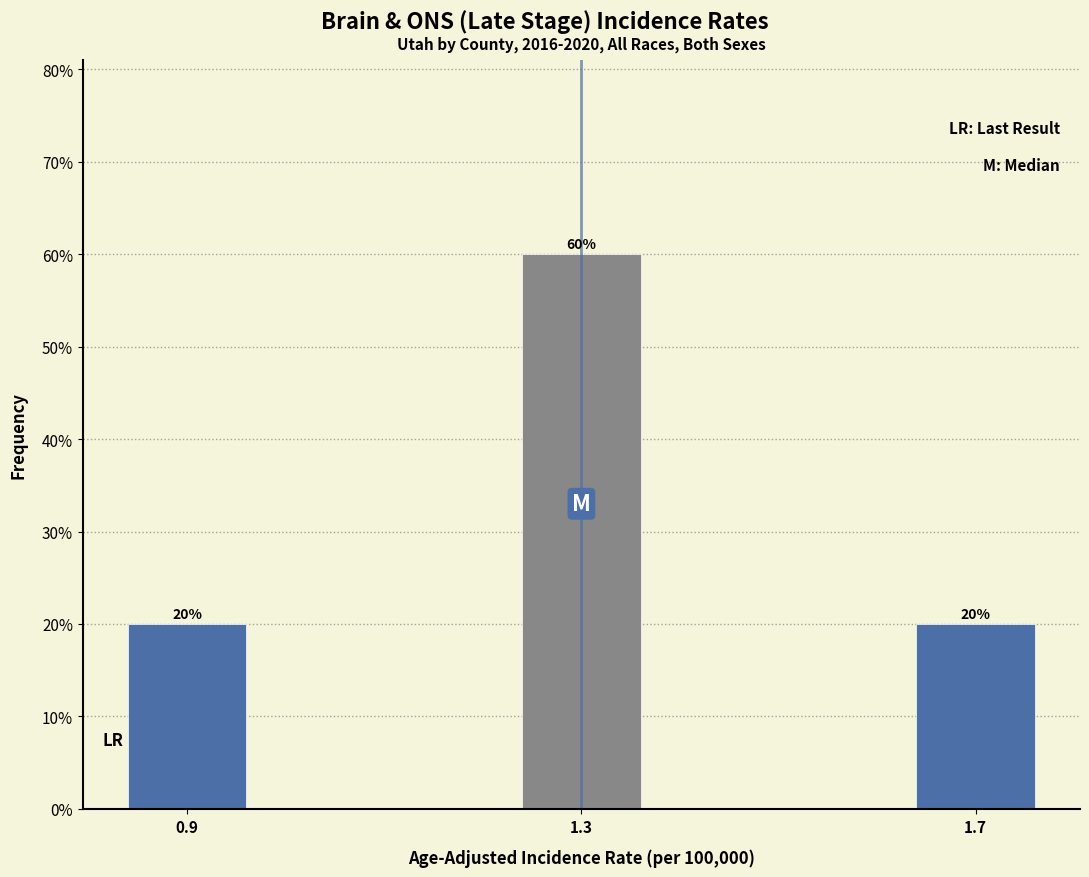

Reading left to right, transcribe all the data shown in this chart.

20	60	20